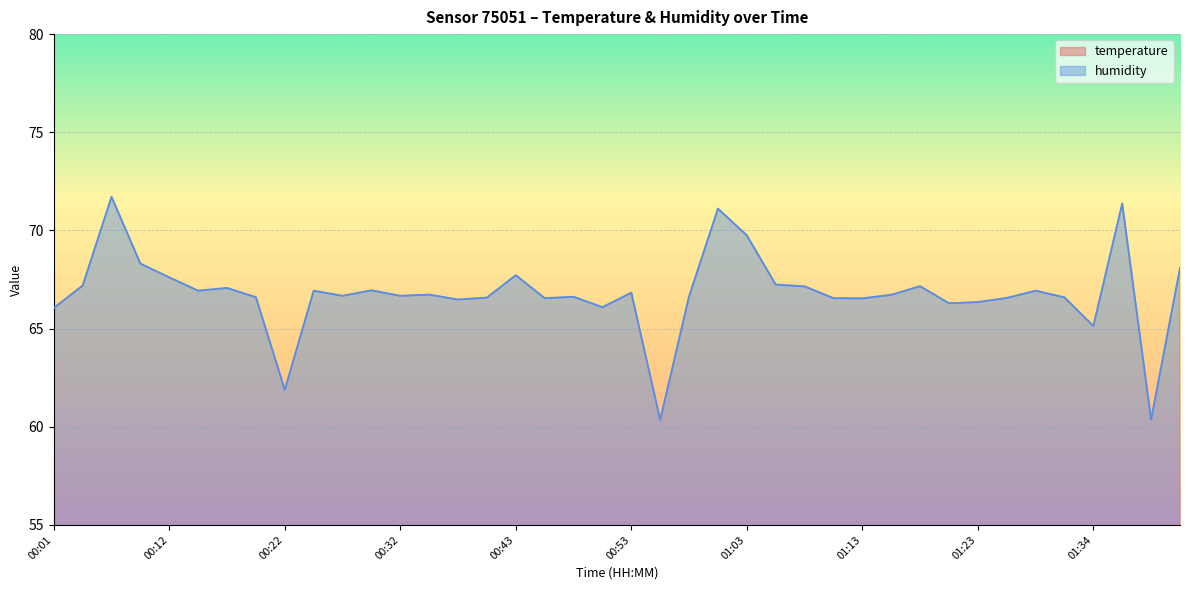

At how many categories does at least one series exceed 50?

40